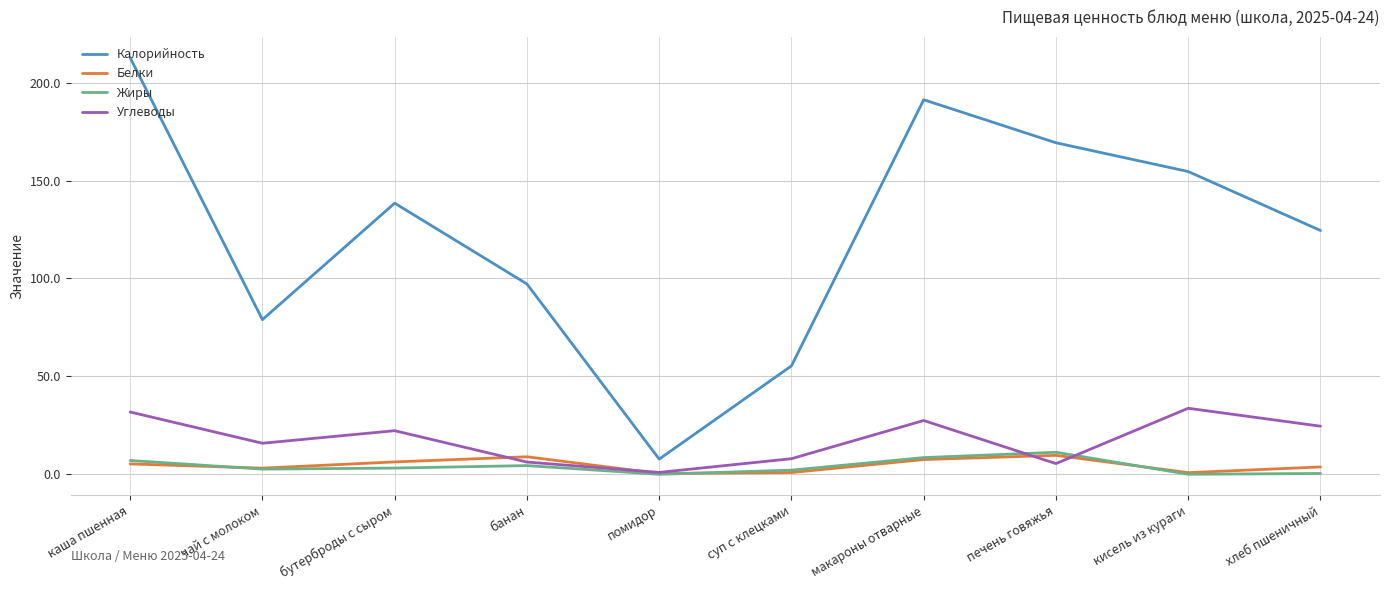

At which label does Углеводы first exceed 22?

каша пшенная